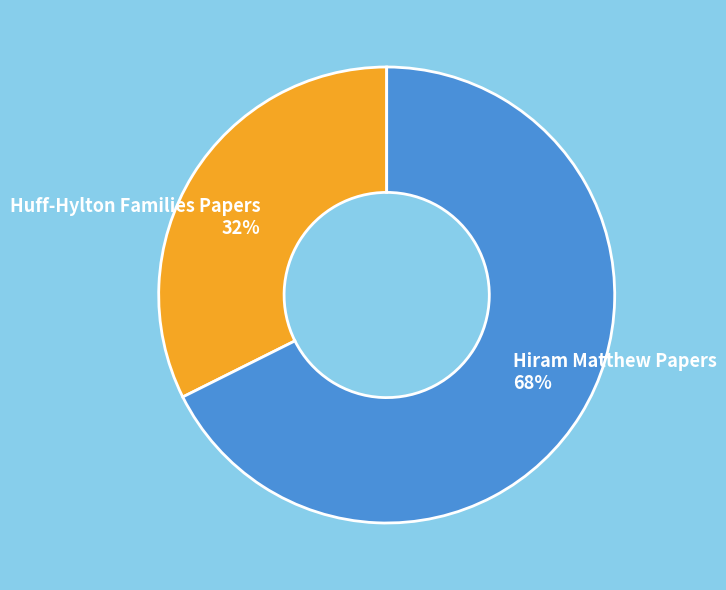

Is there any slice that represents more than half of the pie?

Yes